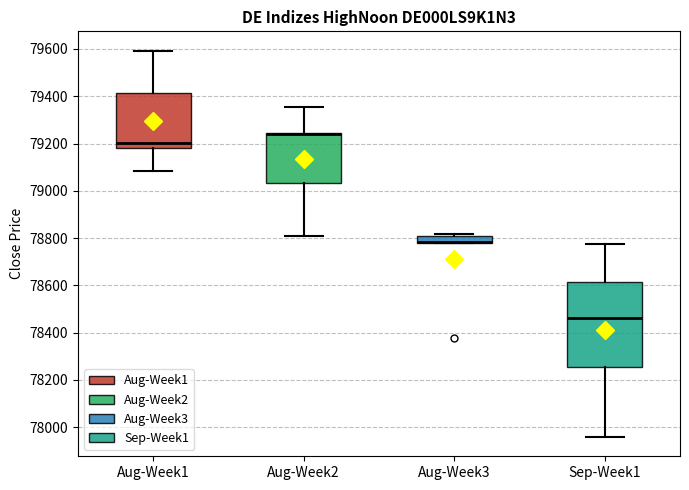

Comparing the boxes themselves (not the whiskers), which one is the tallest?

Sep-Week1